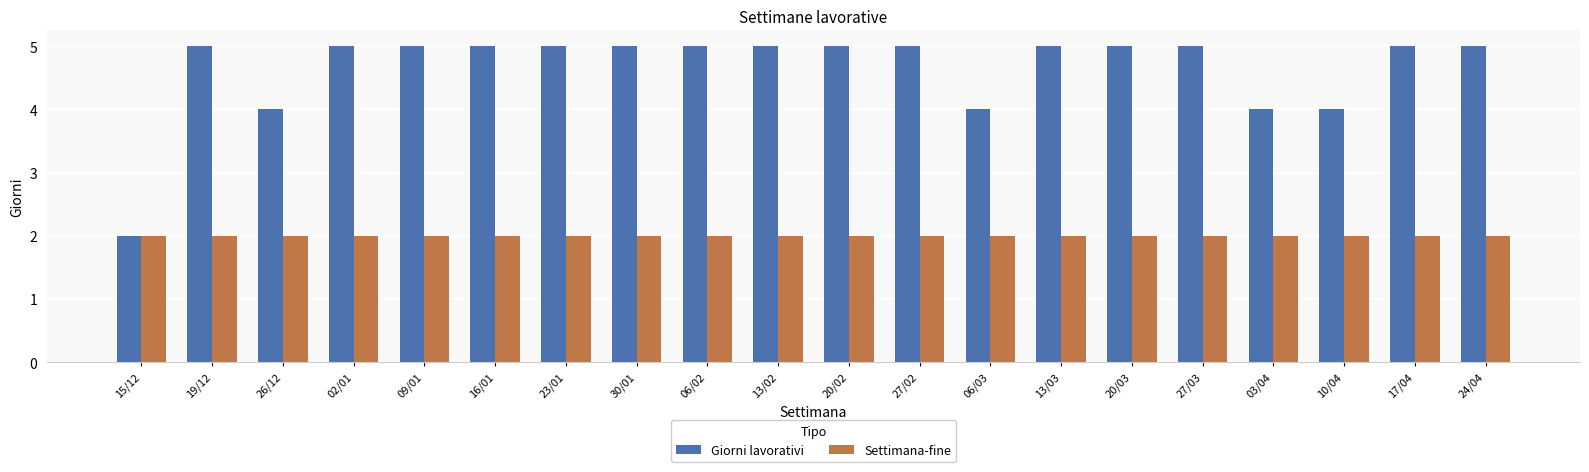

List the series in order of their overall mean, highest first.

Giorni lavorativi, Settimana-fine